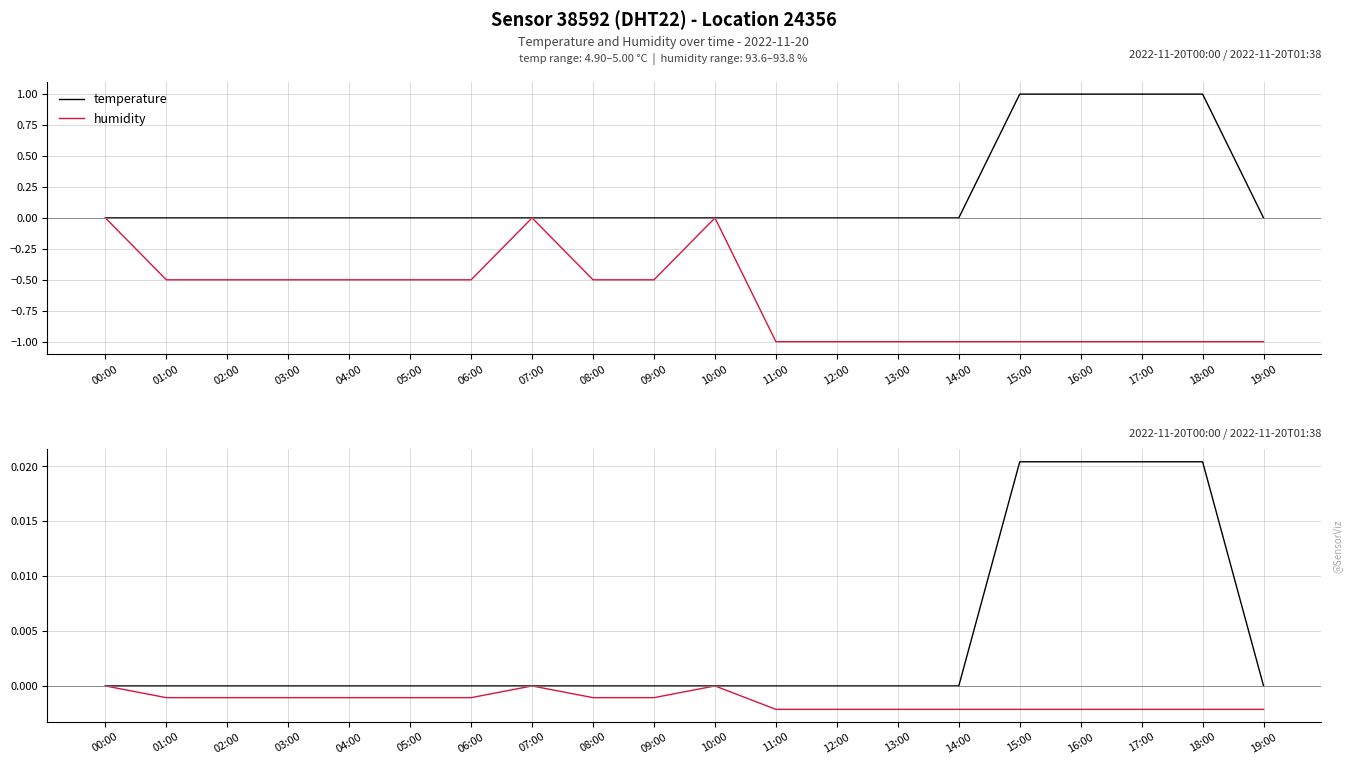

List the series in order of their peak value, lowest first.

humidity, temperature